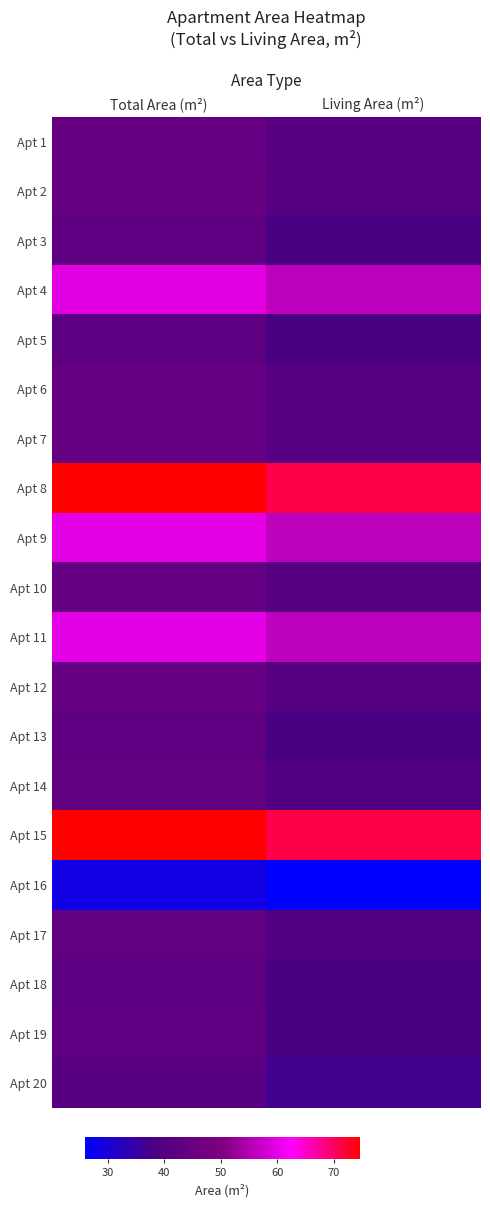

Reading left to right, list all the values displayed in this chart.

Apt 1: Total Area (m²)=44.2	Living Area (m²)=41.0
Apt 2: Total Area (m²)=44.3	Living Area (m²)=41.0
Apt 3: Total Area (m²)=42.6	Living Area (m²)=38.0
Apt 4: Total Area (m²)=59.7	Living Area (m²)=56.0
Apt 5: Total Area (m²)=42.2	Living Area (m²)=38.0
Apt 6: Total Area (m²)=44.2	Living Area (m²)=41.0
Apt 7: Total Area (m²)=44.2	Living Area (m²)=41.0
Apt 8: Total Area (m²)=74.6	Living Area (m²)=71.0
Apt 9: Total Area (m²)=59.8	Living Area (m²)=56.0
Apt 10: Total Area (m²)=44.2	Living Area (m²)=41.0
Apt 11: Total Area (m²)=59.8	Living Area (m²)=56.0
Apt 12: Total Area (m²)=44.2	Living Area (m²)=41.0
Apt 13: Total Area (m²)=42.6	Living Area (m²)=38.0
Apt 14: Total Area (m²)=43.5	Living Area (m²)=40.0
Apt 15: Total Area (m²)=74.6	Living Area (m²)=71.0
Apt 16: Total Area (m²)=28.8	Living Area (m²)=26.0
Apt 17: Total Area (m²)=43.5	Living Area (m²)=40.0
Apt 18: Total Area (m²)=42.2	Living Area (m²)=38.0
Apt 19: Total Area (m²)=42.6	Living Area (m²)=38.0
Apt 20: Total Area (m²)=41.3	Living Area (m²)=37.0